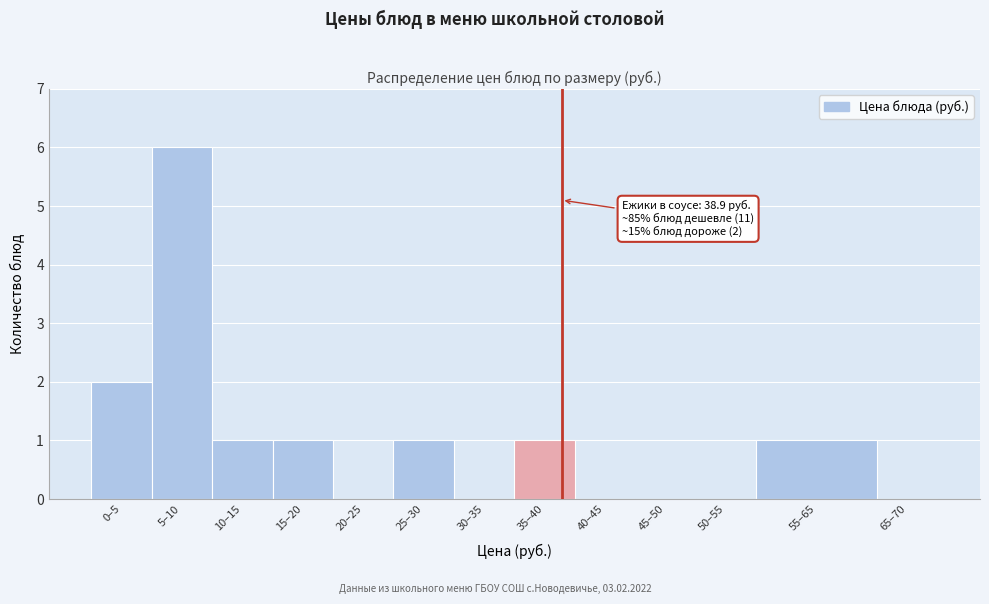

Reading right to left, transcribe all the data shown in this chart.

65–70=0	55–65=1	50–55=0	45–50=0	40–45=0	35–40=1	30–35=0	25–30=1	20–25=0	15–20=1	10–15=1	5–10=6	0–5=2